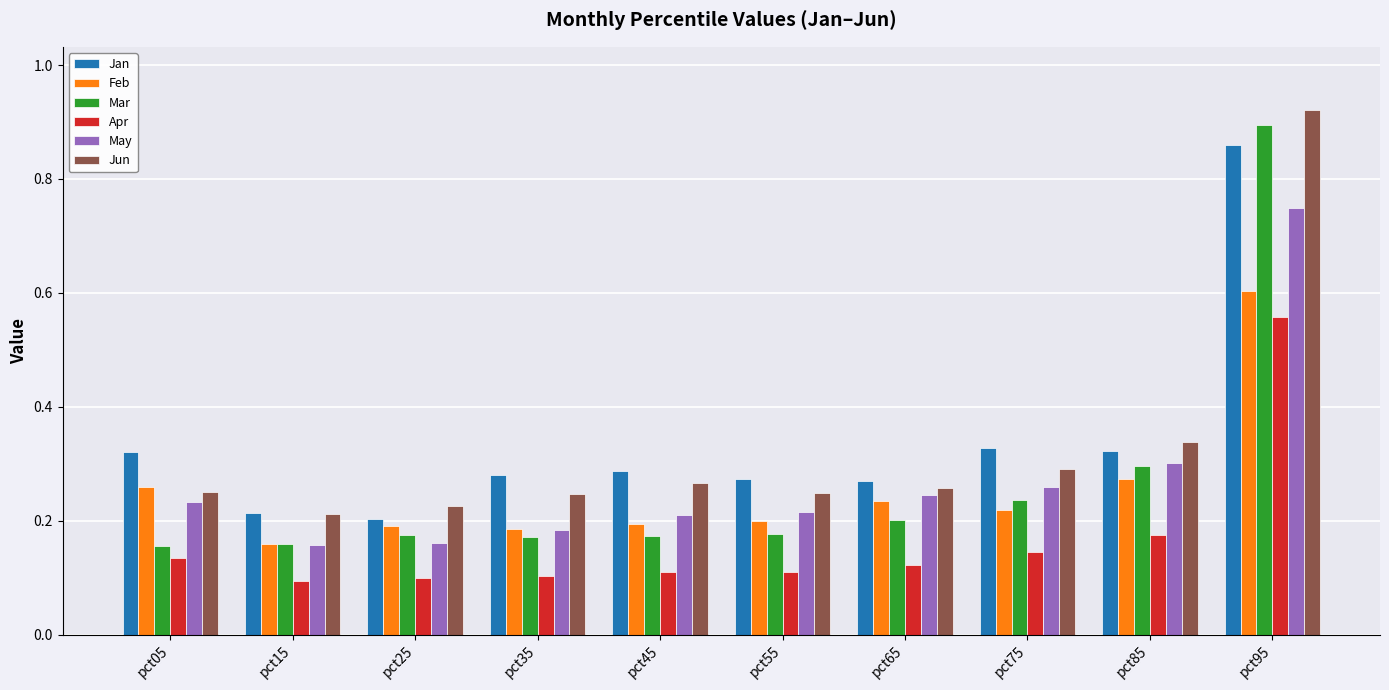

At how many categories does at least one series exceed 0?

10